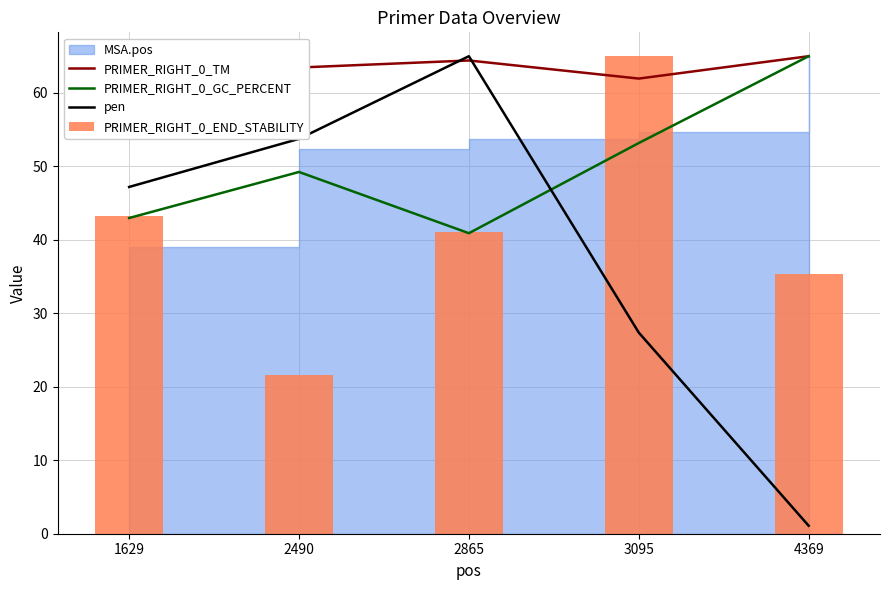

What is the minimum value shown in the chart?

1.1